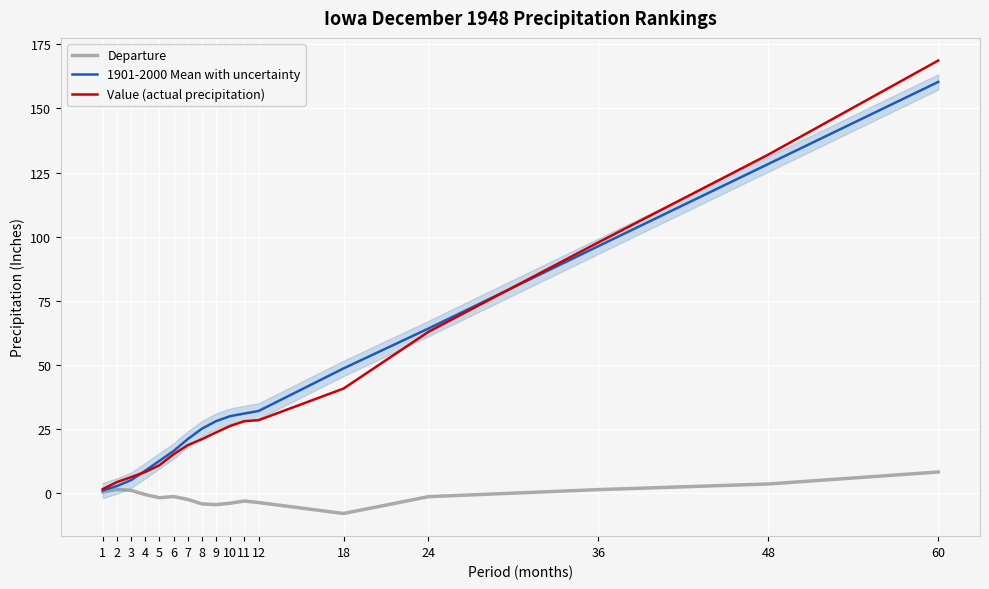

What is the spread (max minus min) of values at 5?

14.4